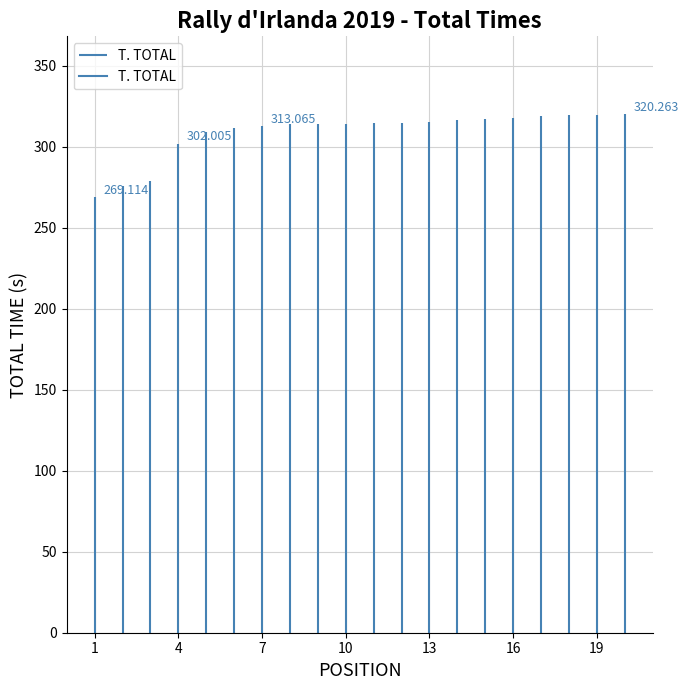

Reading left to right, extract all data points from this chart.

269.1	276.0	279.3	302.0	309.3	311.5	313.1	314.0	314.2	314.4	314.7	314.8	315.6	316.7	317.1	317.8	318.9	319.6	319.8	320.3